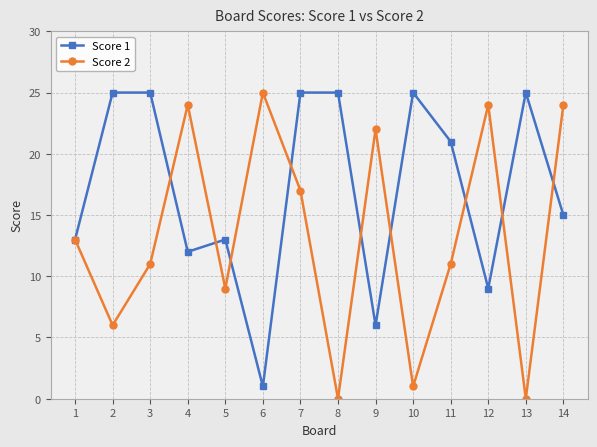

What is the difference between the maximum and second lowest values in the Score 2 series?

25